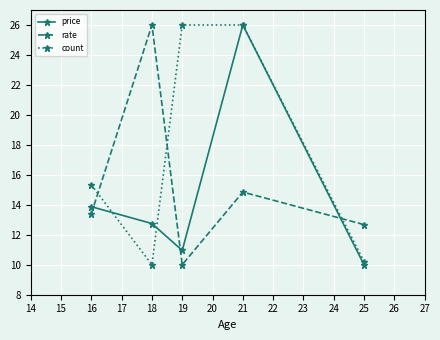

Rank the series by their average value, from highest to lowest.

count, rate, price